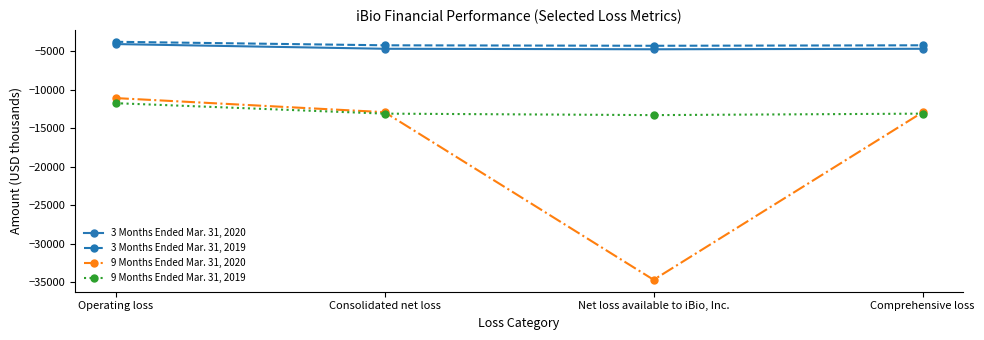

Is it true that 9 Months Ended Mar. 31, 2019 equals -13093 at Consolidated net loss?

True